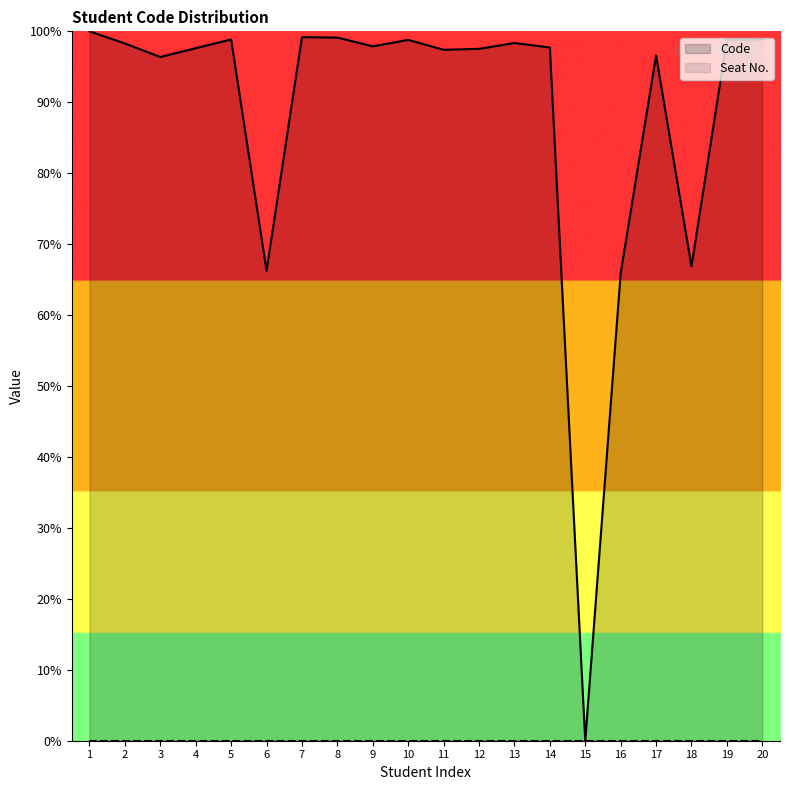

What is the average value?

88.5